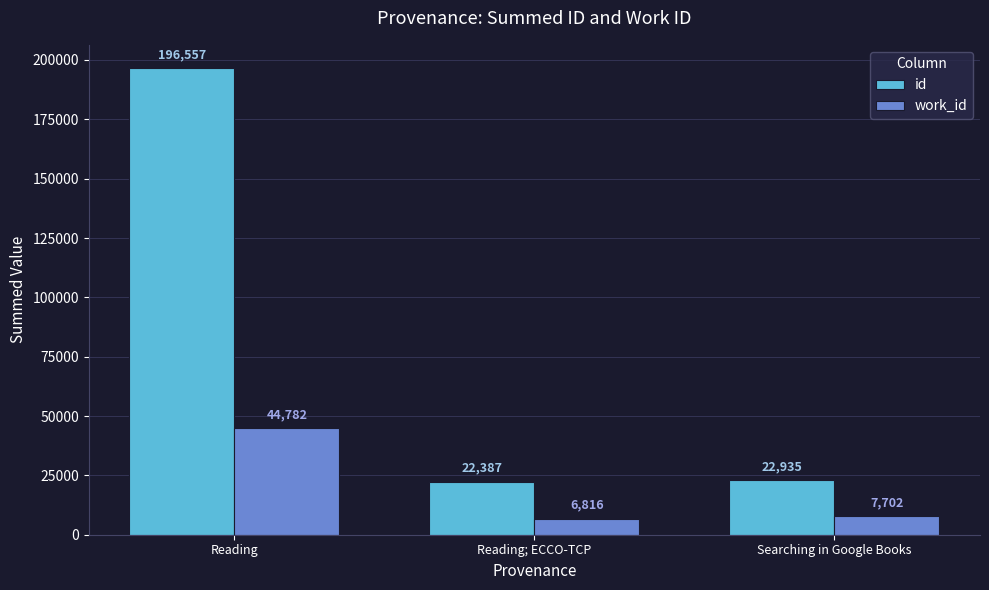

At which category does the chart reach its peak across all series?

Reading